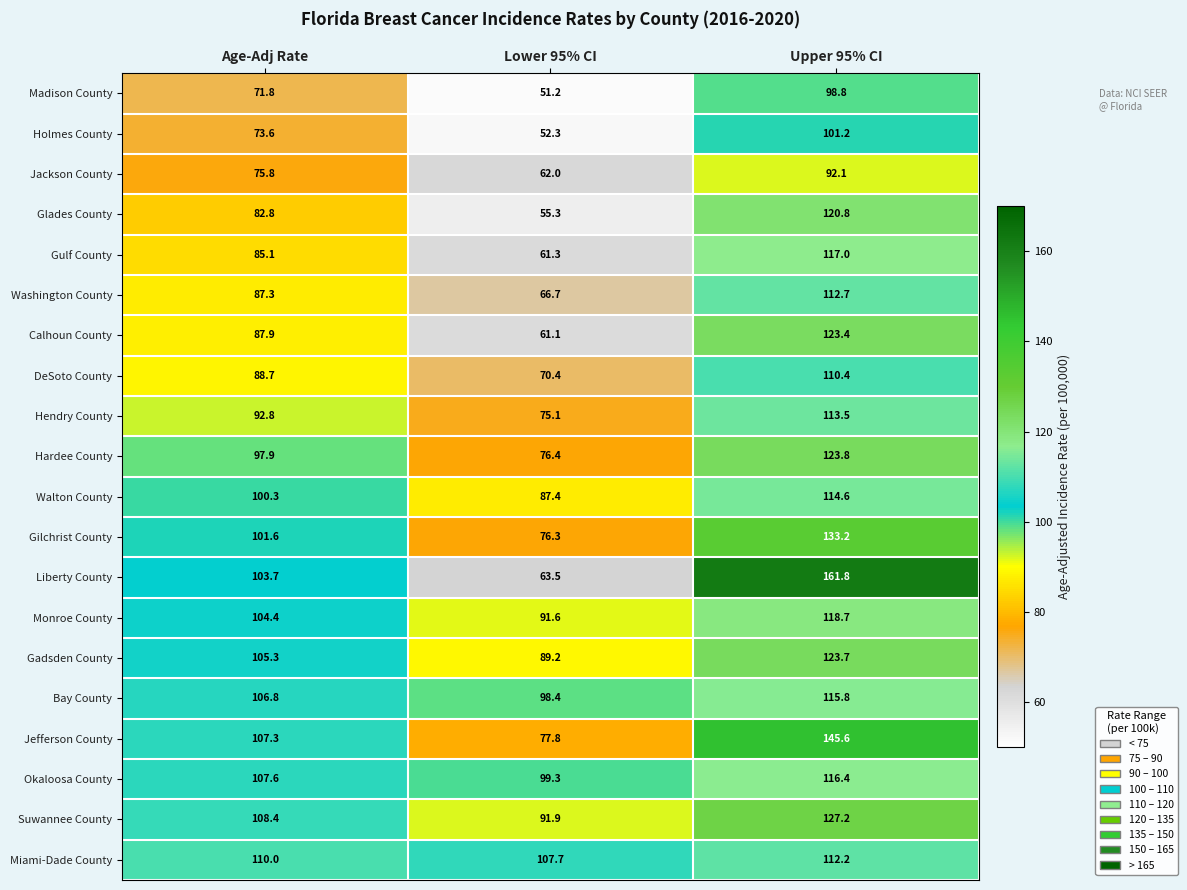

What is the total value across all series at Lower 95% CI?

1514.9